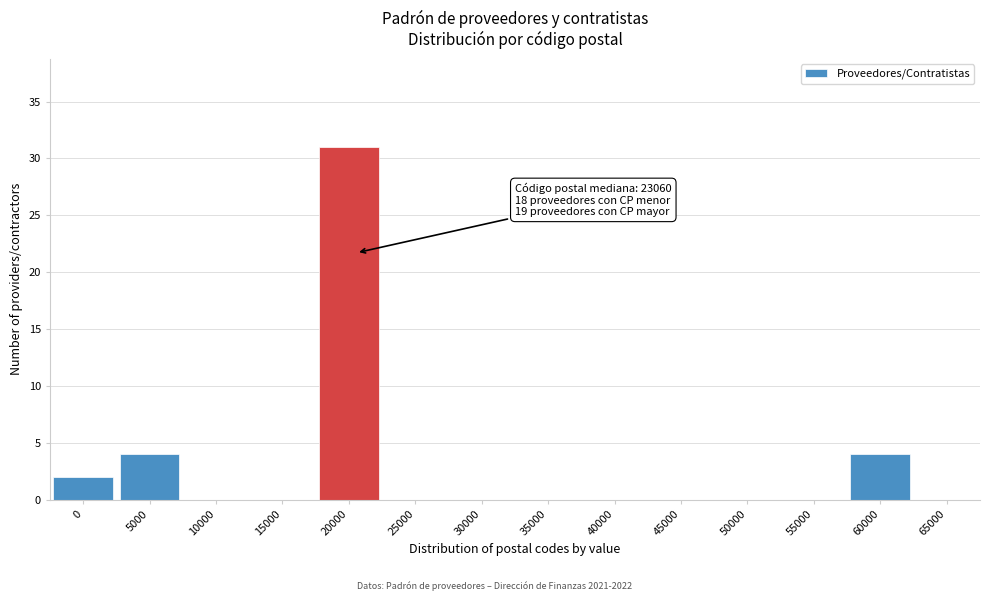

Reading left to right, extract all data points from this chart.

0=2	5000=4	10000=0	15000=0	20000=31	25000=0	30000=0	35000=0	40000=0	45000=0	50000=0	55000=0	60000=4	65000=0